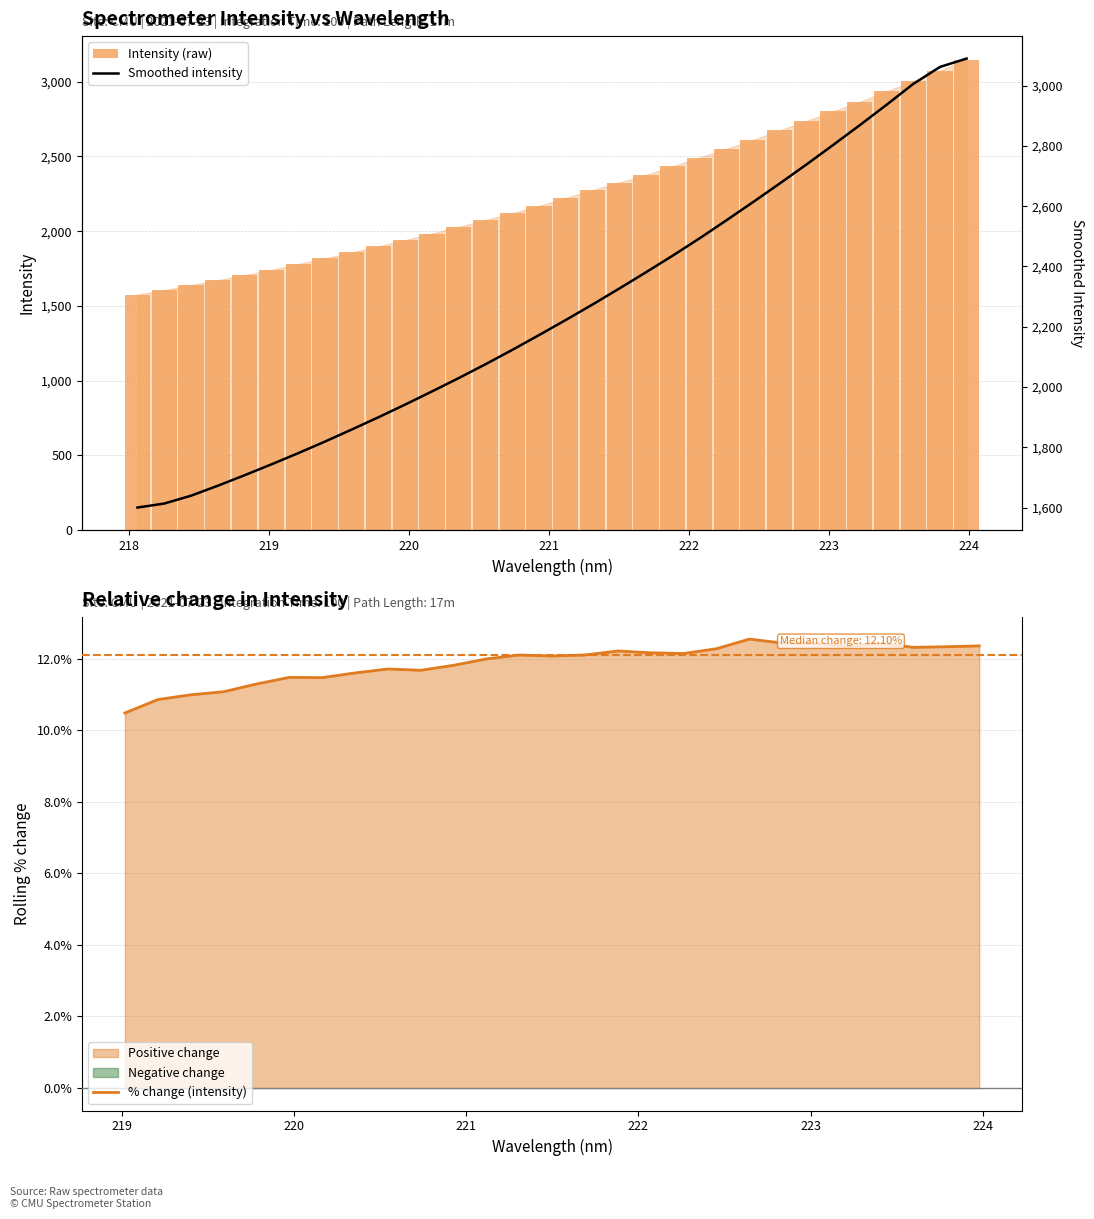

What is the difference between the maximum and second lowest values in the Intensity (raw) series?

1542.2